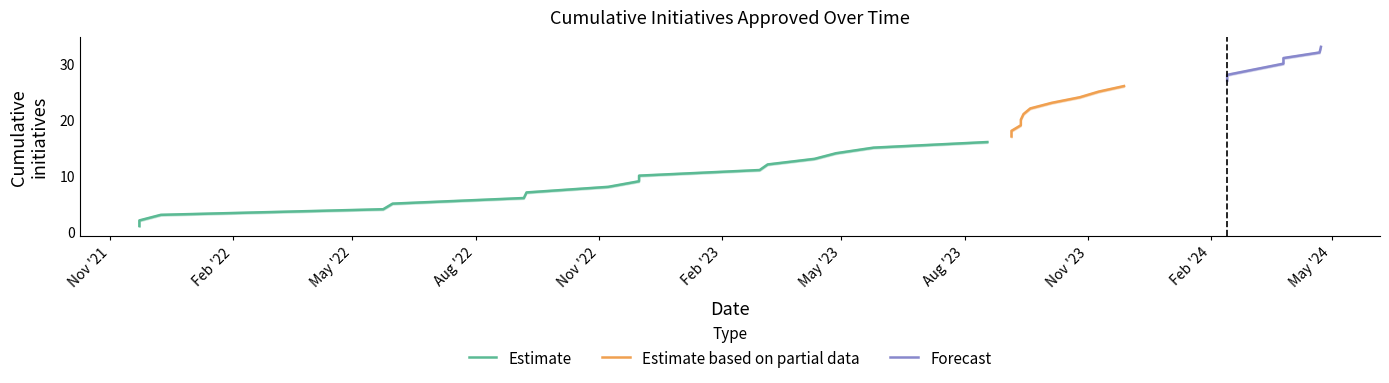

Where does the upper series first go above 17?

16